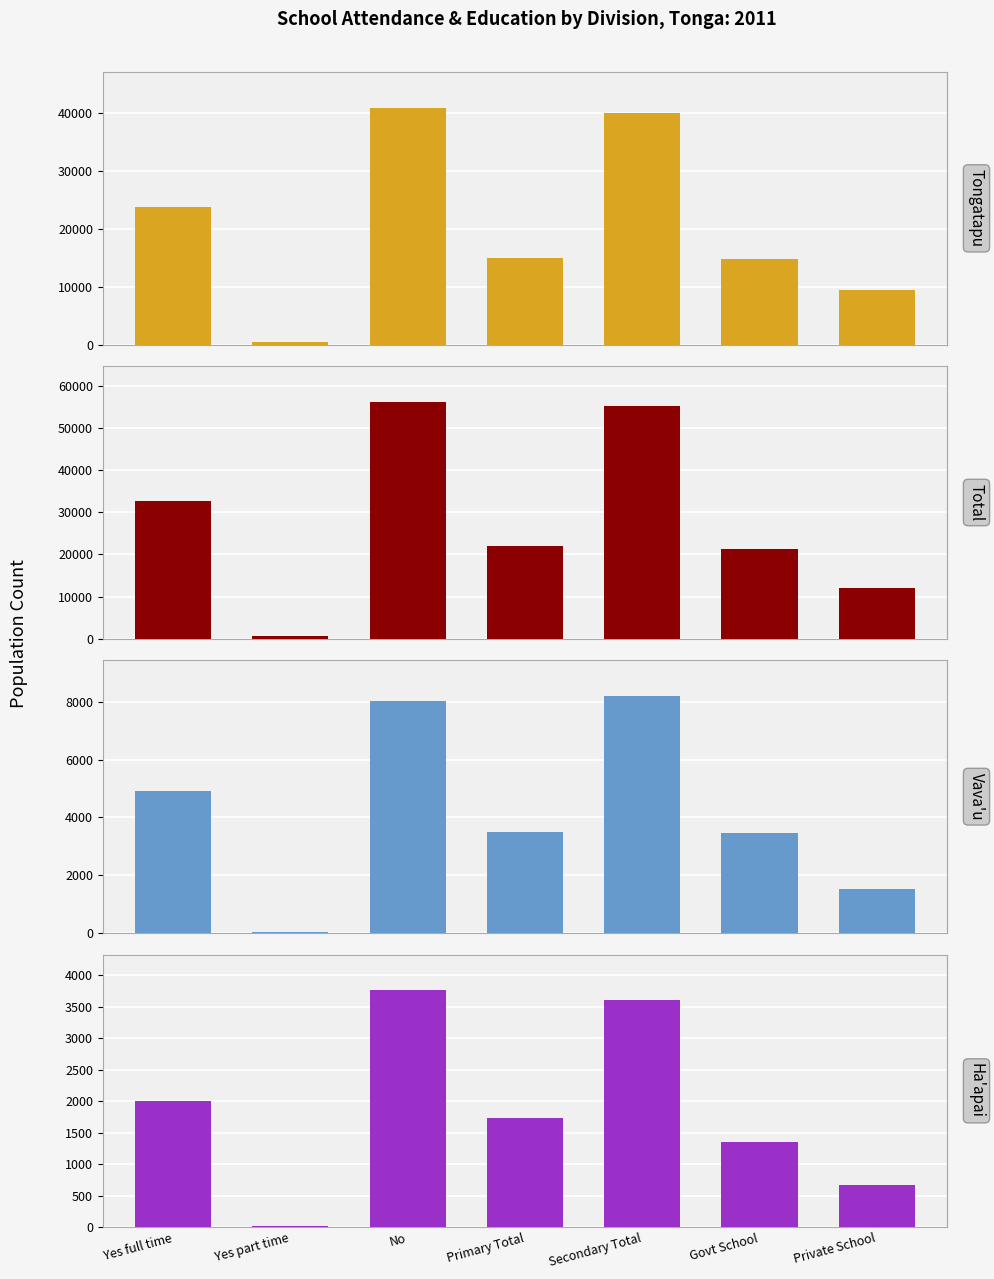

At which category is the sum across all series the highest?

No